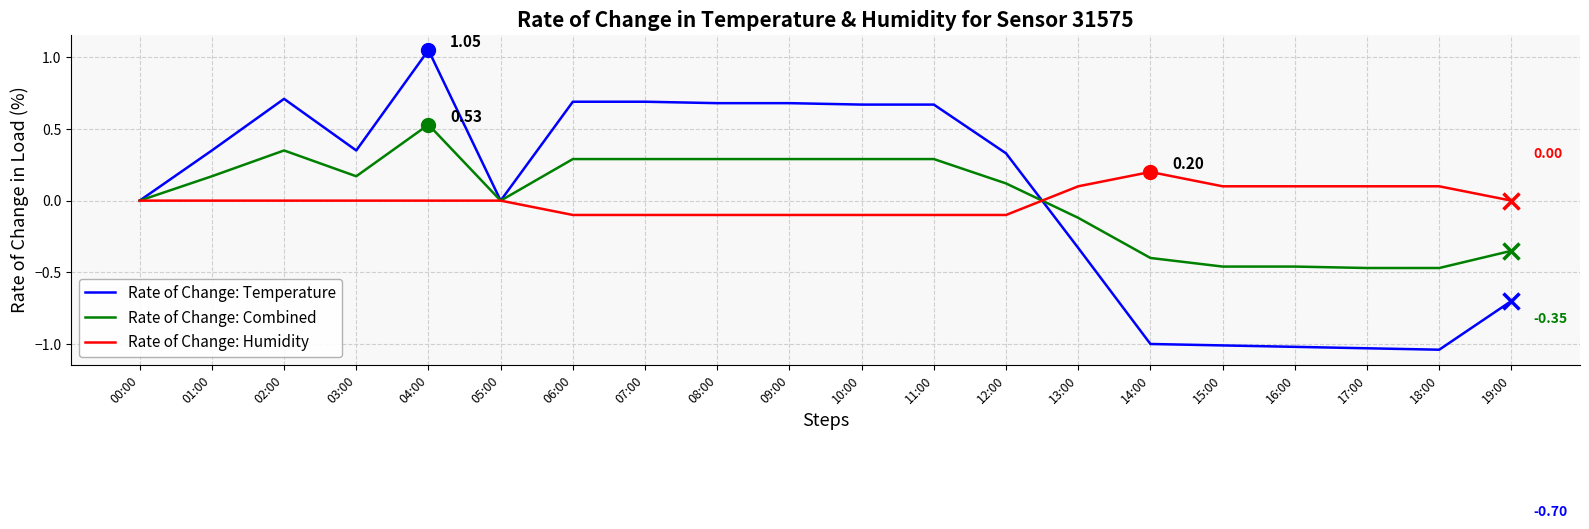

True or false: Rate of Change: Temperature has a value of 0.3 at 12:00.

True